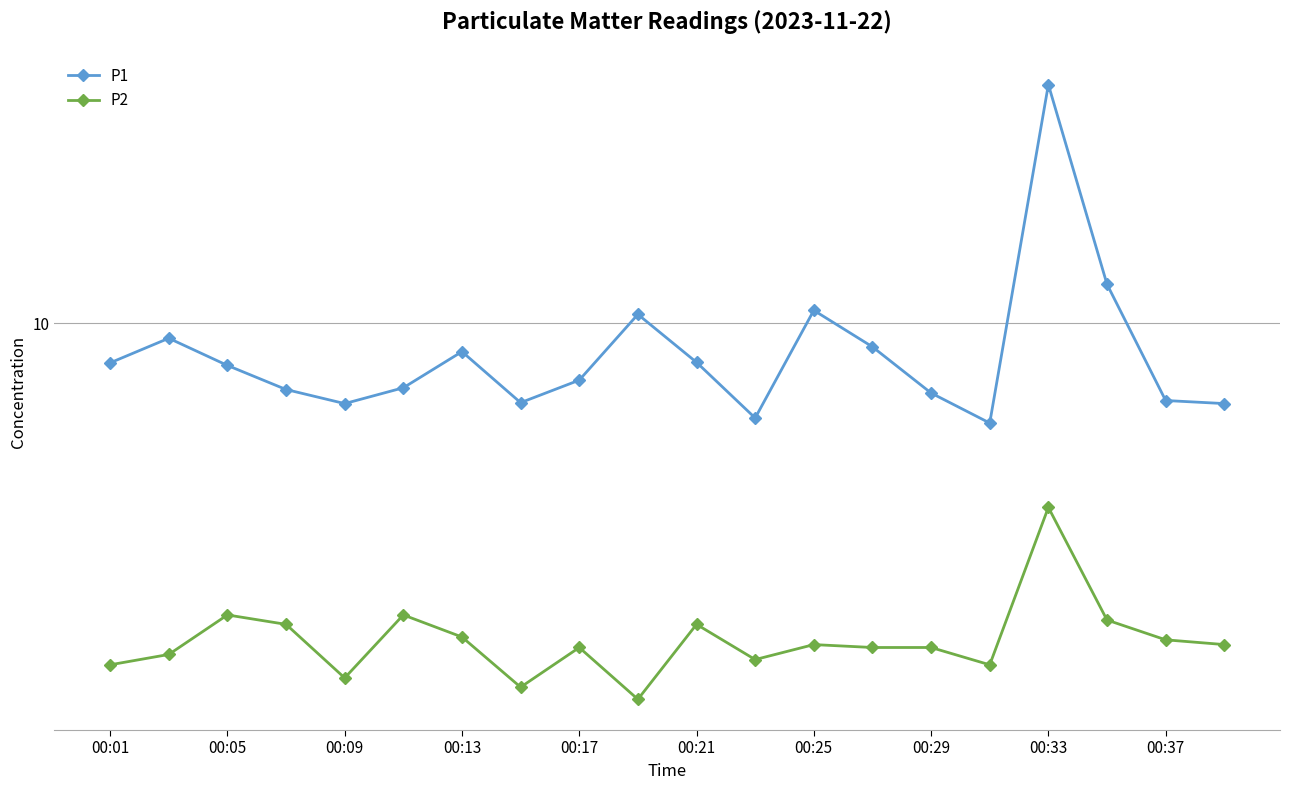

How many lines are shown in the chart?

2